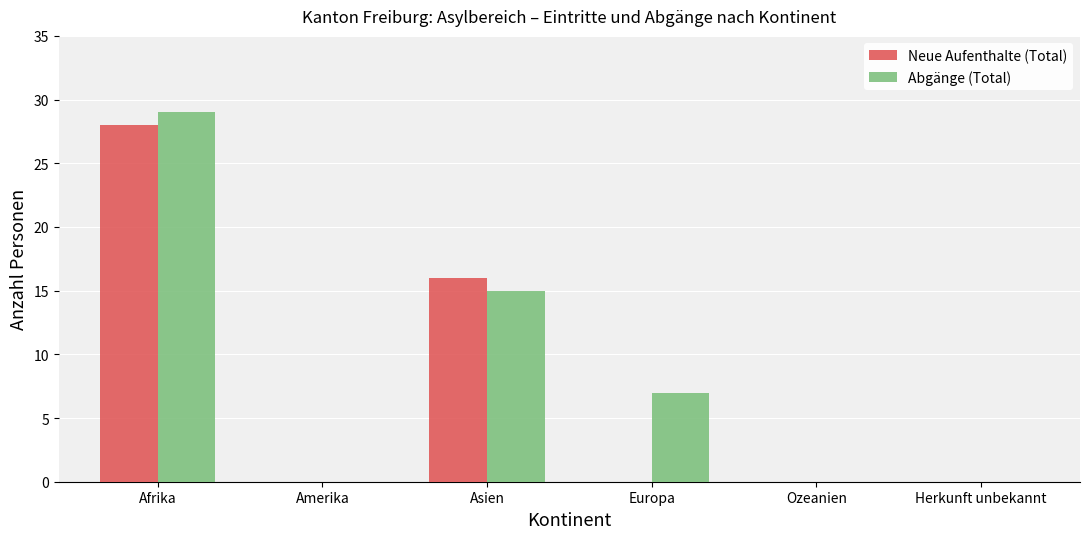

Is the value of Neue Aufenthalte (Total) at Herkunft unbekannt greater than the value of Abgänge (Total) at Afrika?

No